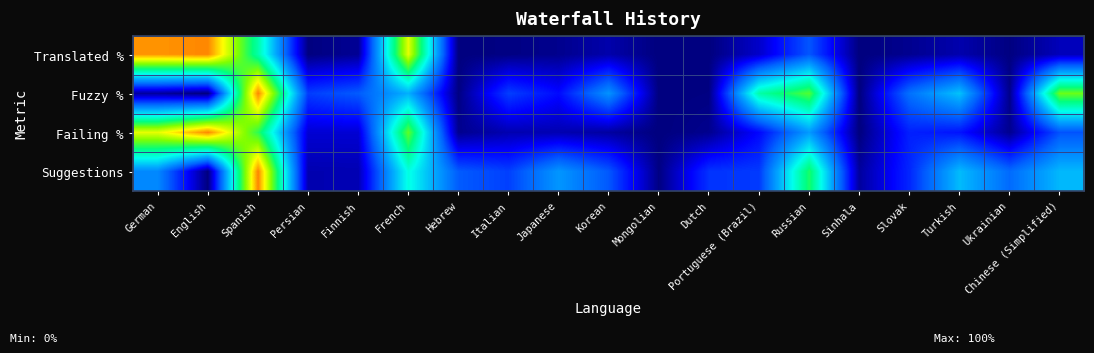

Reading left to right, extract all data points from this chart.

Translated %: German=1.0	English=1.0	Spanish=0.6	Persian=0.0	Finnish=0.0	French=0.8	Hebrew=0.0	Italian=0.0	Japanese=0.0	Korean=0.0	Mongolian=0.0	Dutch=0.0	Portuguese (Brazil)=0.1	Russian=0.2	Sinhala=0.0	Slovak=0.0	Turkish=0.0	Ukrainian=0.0	Chinese (Simplified)=0.1
Fuzzy %: German=0.0	English=0.0	Spanish=1.0	Persian=0.2	Finnish=0.2	French=0.4	Hebrew=0.0	Italian=0.2	Japanese=0.1	Korean=0.3	Mongolian=0.0	Dutch=0.0	Portuguese (Brazil)=0.6	Russian=0.7	Sinhala=0.0	Slovak=0.3	Turkish=0.4	Ukrainian=0.0	Chinese (Simplified)=0.7
Failing %: German=0.8	English=1.0	Spanish=0.7	Persian=0.1	Finnish=0.1	French=0.7	Hebrew=0.0	Italian=0.0	Japanese=0.0	Korean=0.0	Mongolian=0.0	Dutch=0.0	Portuguese (Brazil)=0.1	Russian=0.4	Sinhala=0.0	Slovak=0.2	Turkish=0.1	Ukrainian=0.0	Chinese (Simplified)=0.2
Suggestions: German=0.3	English=0.0	Spanish=1.0	Persian=0.1	Finnish=0.1	French=0.5	Hebrew=0.2	Italian=0.2	Japanese=0.3	Korean=0.2	Mongolian=0.0	Dutch=0.2	Portuguese (Brazil)=0.2	Russian=0.7	Sinhala=0.0	Slovak=0.2	Turkish=0.4	Ukrainian=0.3	Chinese (Simplified)=0.4